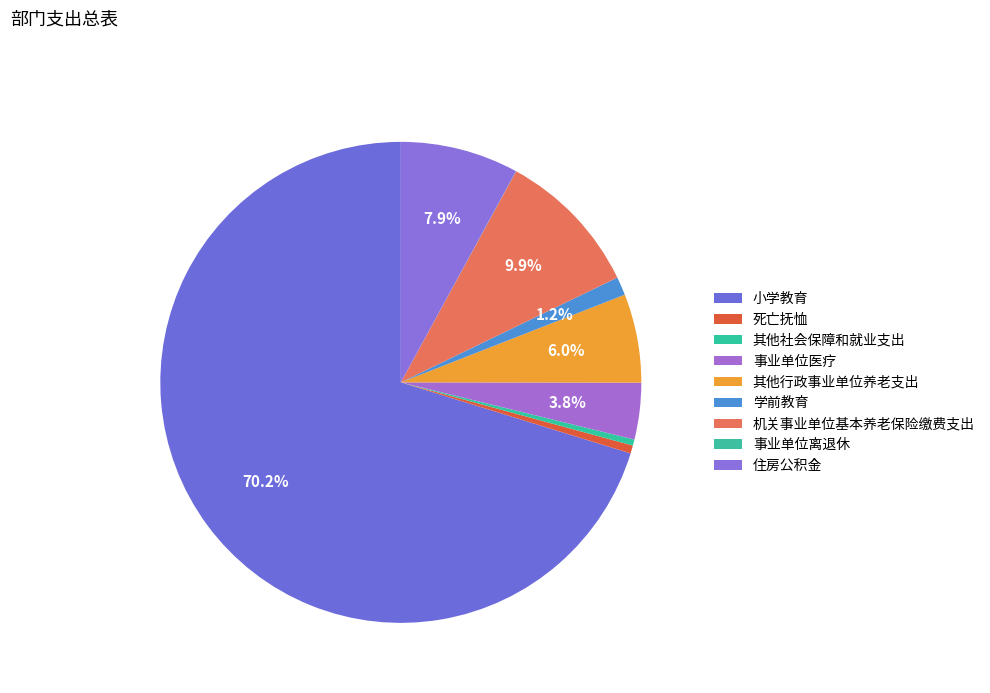

Rank the categories by value from highest to lowest.

小学教育, 机关事业单位基本养老保险缴费支出, 住房公积金, 其他行政事业单位养老支出, 事业单位医疗, 学前教育, 死亡抚恤, 其他社会保障和就业支出, 事业单位离退休